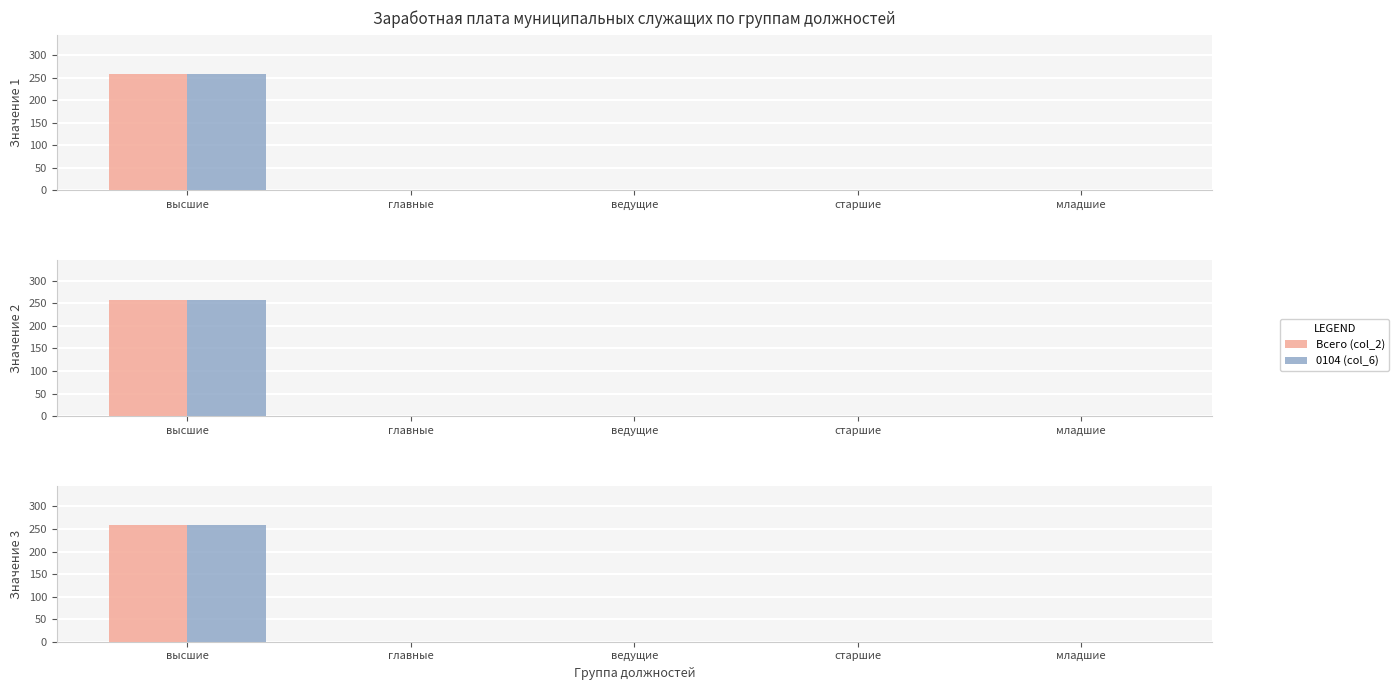

At how many categories does at least one series exceed 67?

1